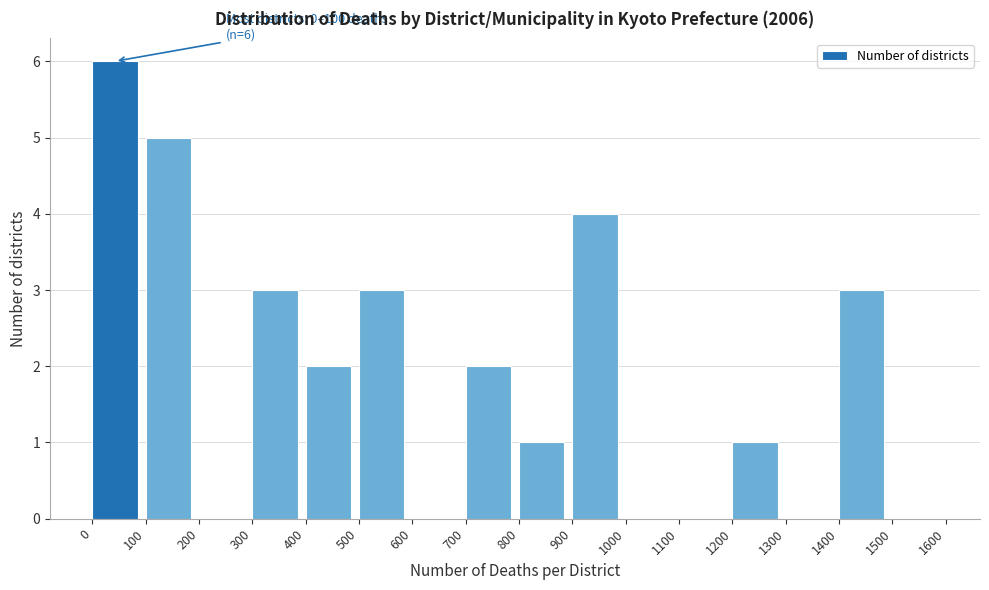

Which range on the x-axis has the tallest bar?

0 to 100